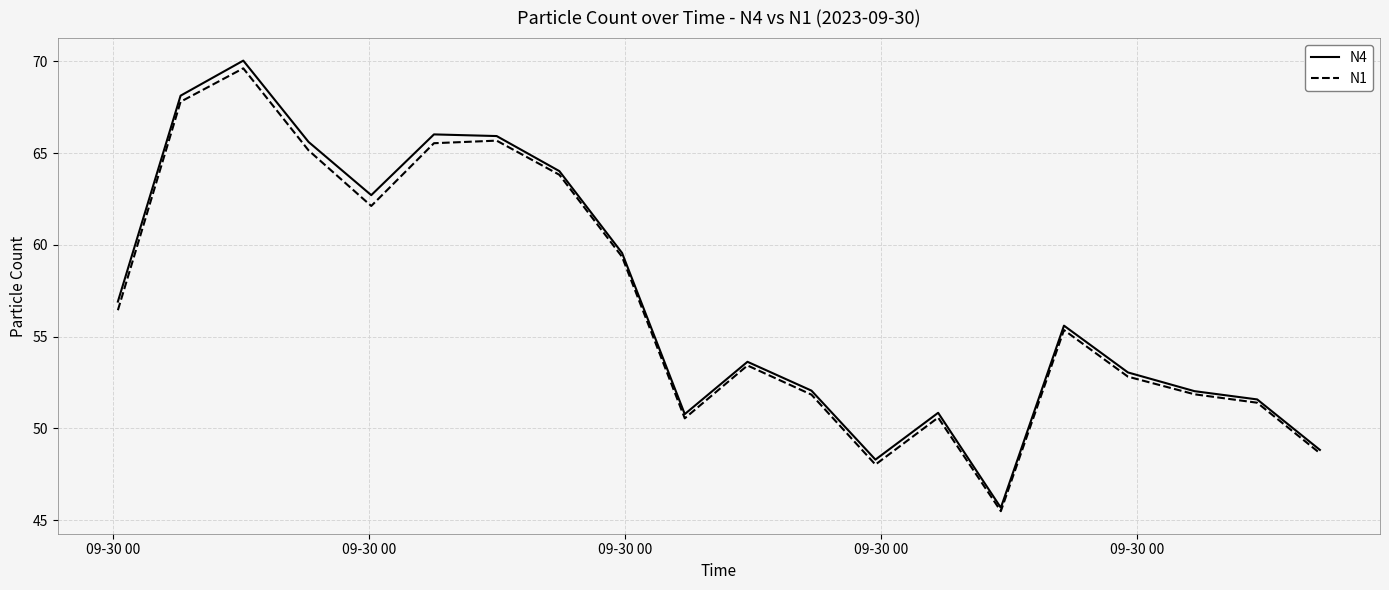

Which series has the largest range (max minus min)?

N4